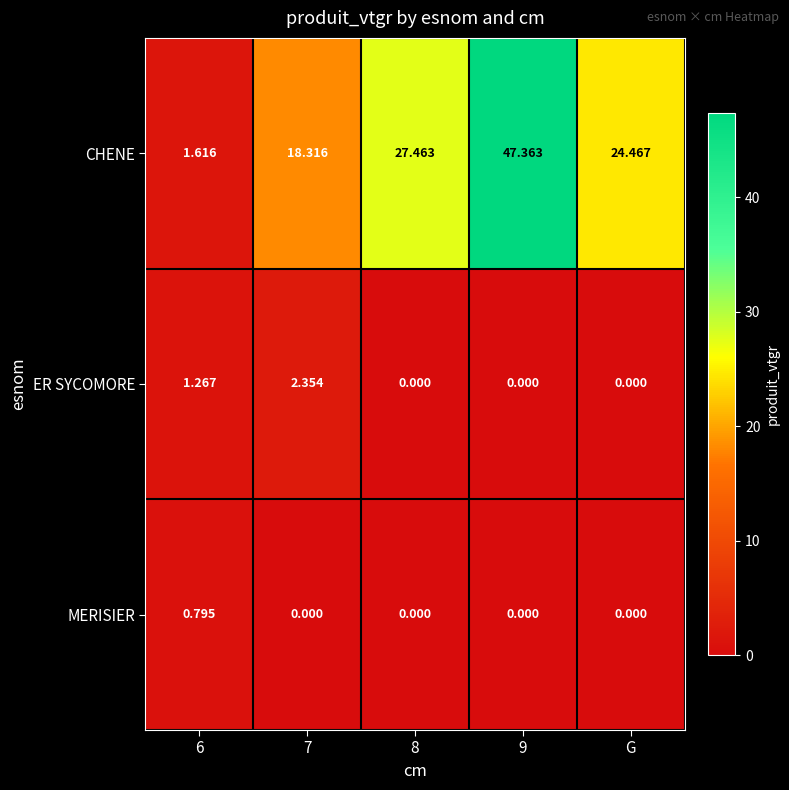

Which series changed the most between 7 and G?

CHENE